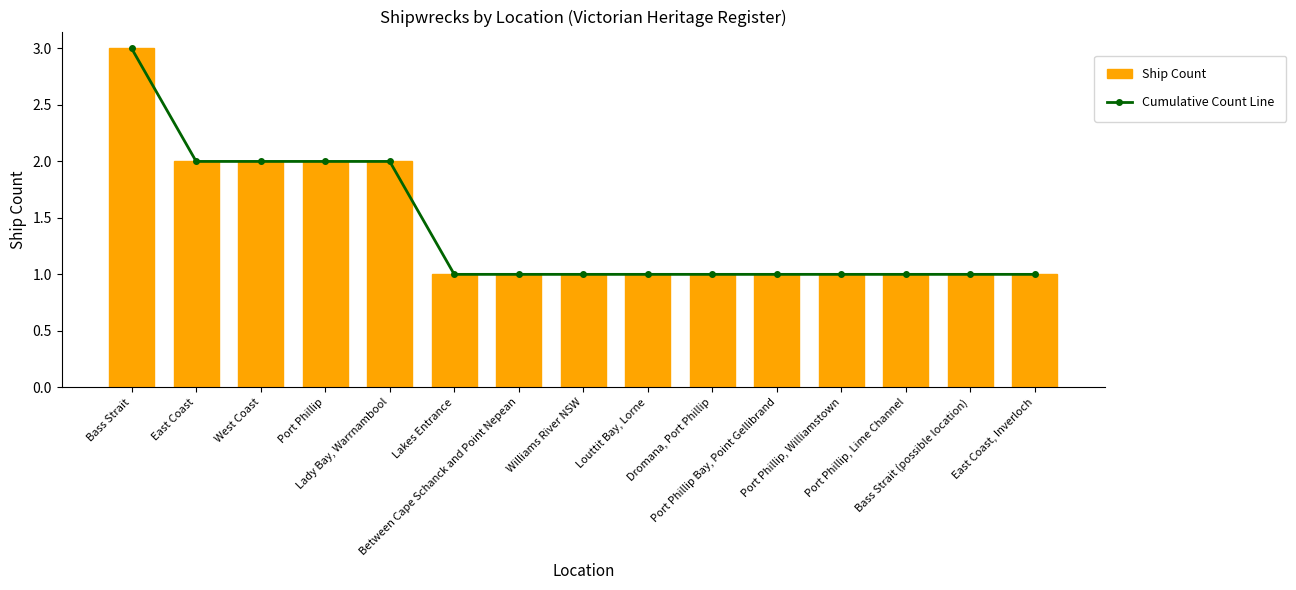

Rank the categories by Ship Count value from highest to lowest.

Bass Strait, East Coast, West Coast, Port Phillip, Lady Bay, Warrnambool, Lakes Entrance, Between Cape Schanck and Point Nepean, Williams River NSW, Louttit Bay, Lorne, Dromana, Port Phillip, Port Phillip Bay, Point Gellibrand, Port Phillip, Williamstown, Port Phillip, Lime Channel, Bass Strait (possible location), East Coast, Inverloch